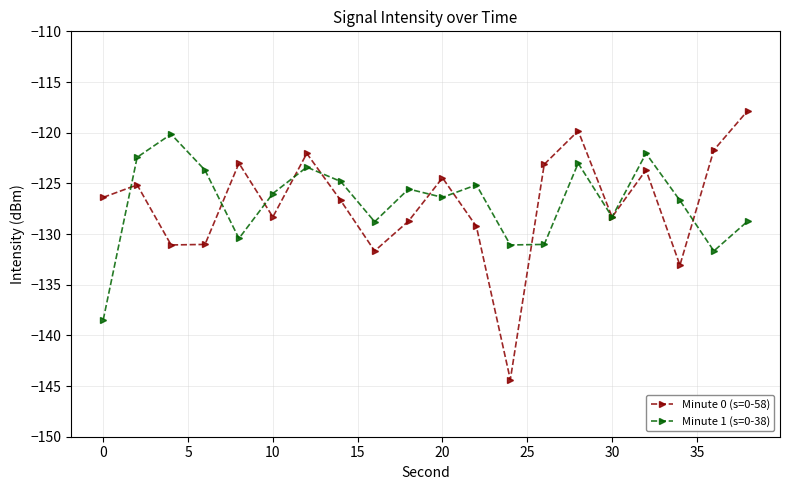

What is the highest value of the Minute 1 (s=0-38) series?

-120.1